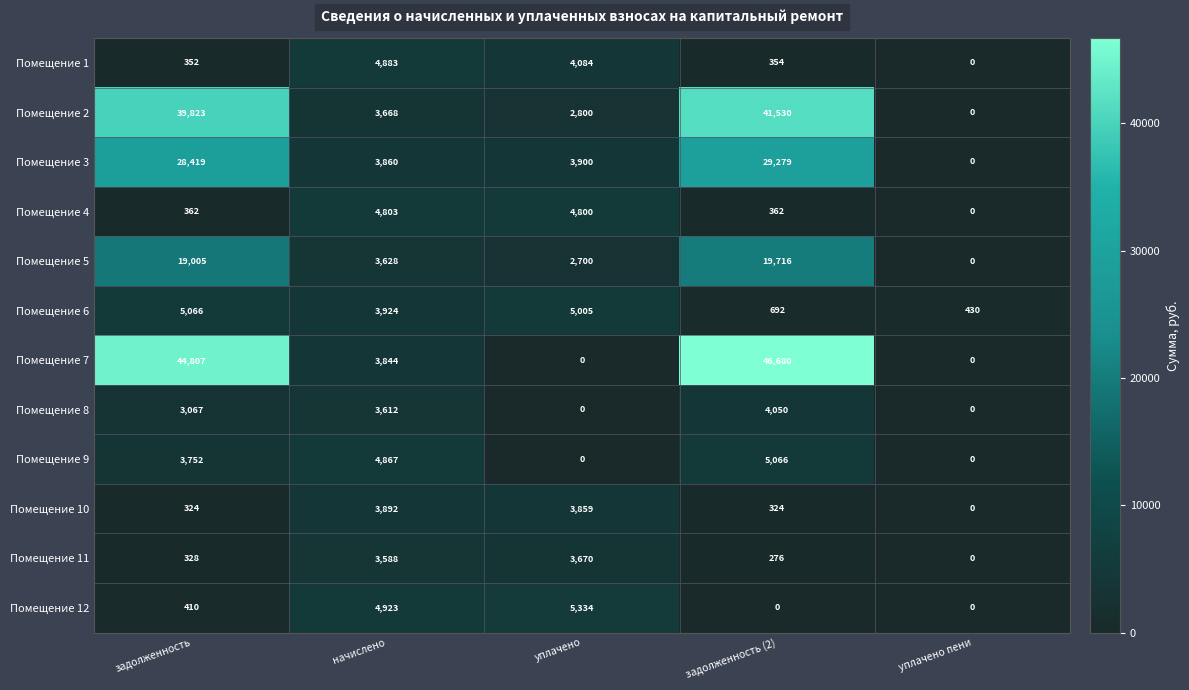

Which series has the largest total across all categories?

Помещение 7